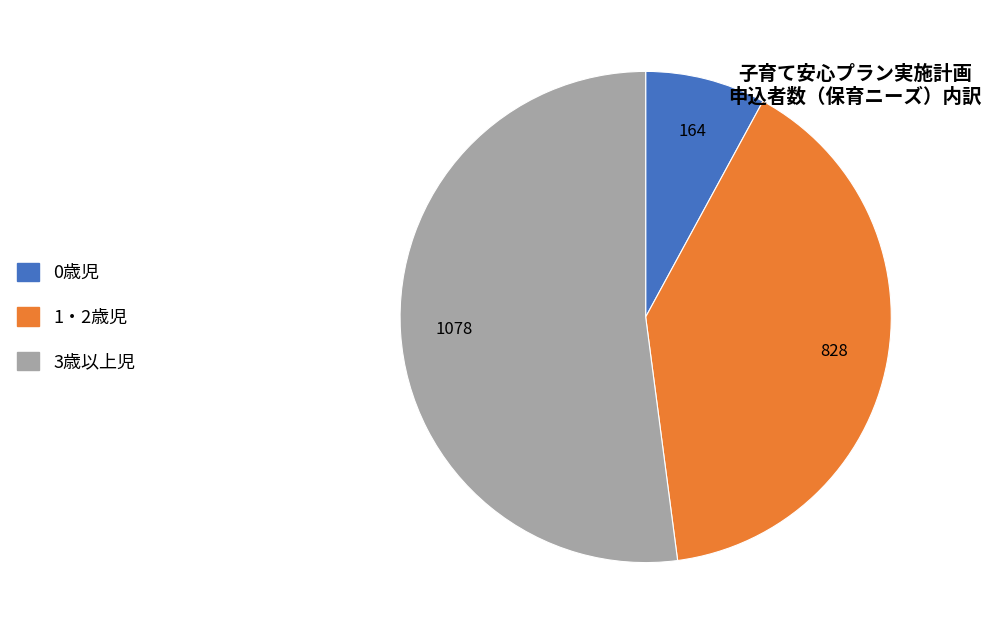

Count the number of slices in the pie.

3